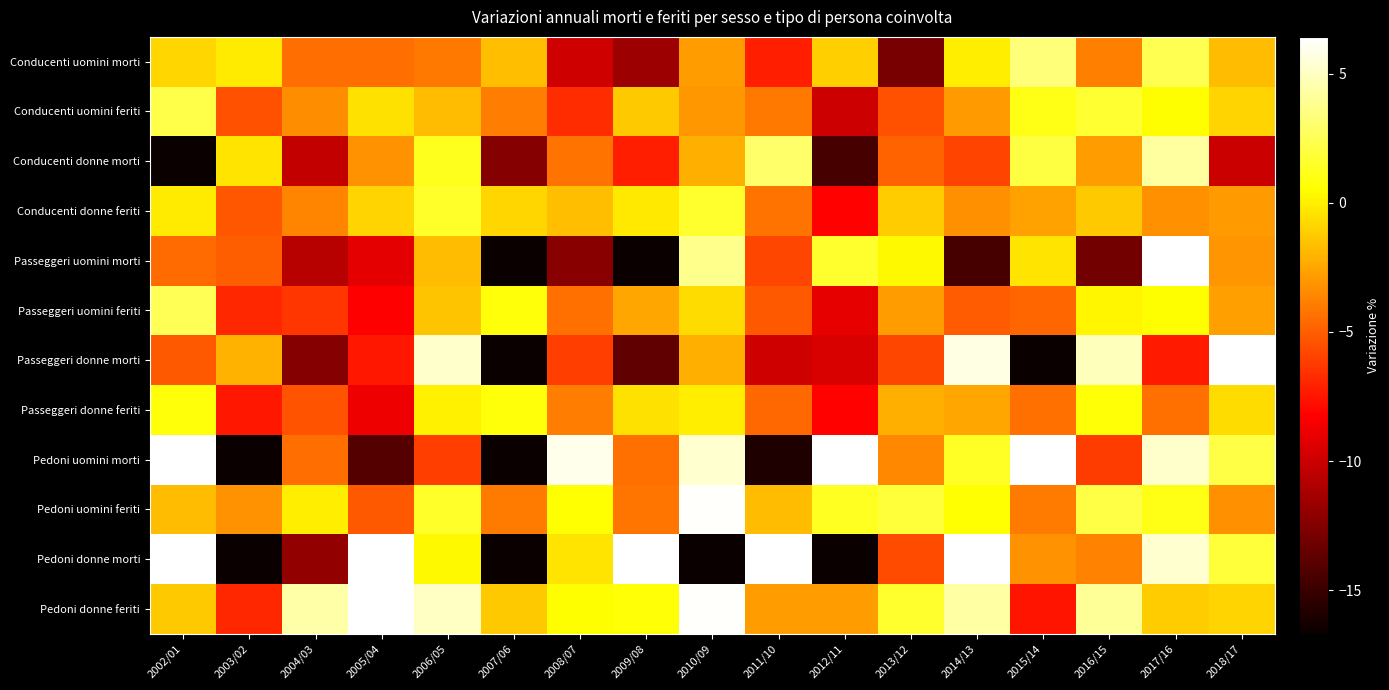

Reading right to left, list all the values displayed in this chart.

Conducenti uomini morti: 2018/17=-1.7	2017/16=2.4	2016/15=-3.9	2015/14=3.3	2014/13=0.0	2013/12=-12.8	2012/11=-1.1	2011/10=-7.1	2010/09=-2.9	2009/08=-11.6	2008/07=-9.9	2007/06=-1.7	2006/05=-4.1	2005/04=-4.4	2004/03=-4.5	2003/02=-0.2	2002/01=-0.8
Conducenti uomini feriti: 2018/17=-0.9	2017/16=0.5	2016/15=1.7	2015/14=1.1	2014/13=-2.9	2013/12=-5.4	2012/11=-10.0	2011/10=-4.1	2010/09=-3.0	2009/08=-1.3	2008/07=-6.7	2007/06=-3.9	2006/05=-1.8	2005/04=-0.4	2004/03=-3.4	2003/02=-5.4	2002/01=2.2
Conducenti donne morti: 2018/17=-10.0	2017/16=4.2	2016/15=-2.8	2015/14=2.1	2014/13=-5.9	2013/12=-4.8	2012/11=-14.6	2011/10=2.9	2010/09=-2.2	2009/08=-7.1	2008/07=-4.3	2007/06=-12.4	2006/05=1.3	2005/04=-3.2	2004/03=-10.3	2003/02=-0.4	2002/01=-30.8
Conducenti donne feriti: 2018/17=-2.9	2017/16=-3.3	2016/15=-1.3	2015/14=-2.7	2014/13=-3.3	2013/12=-1.2	2012/11=-8.2	2011/10=-4.3	2010/09=1.6	2009/08=-0.2	2008/07=-1.7	2007/06=-0.8	2006/05=1.5	2005/04=-1.0	2004/03=-3.6	2003/02=-5.2	2002/01=-0.1
Passeggeri uomini morti: 2018/17=-3.1	2017/16=9.8	2016/15=-13.0	2015/14=-0.4	2014/13=-14.6	2013/12=0.3	2012/11=1.6	2011/10=-5.8	2010/09=3.8	2009/08=-23.2	2008/07=-12.3	2007/06=-22.3	2006/05=-1.8	2005/04=-9.1	2004/03=-10.7	2003/02=-5.0	2002/01=-4.5
Passeggeri uomini feriti: 2018/17=-2.8	2017/16=0.5	2016/15=0.3	2015/14=-4.8	2014/13=-5.1	2013/12=-2.9	2012/11=-9.0	2011/10=-5.2	2010/09=-0.7	2009/08=-2.4	2008/07=-4.4	2007/06=0.7	2006/05=-1.5	2005/04=-8.2	2004/03=-6.4	2003/02=-6.9	2002/01=2.5
Passeggeri donne morti: 2018/17=6.4	2017/16=-7.3	2016/15=4.8	2015/14=-18.8	2014/13=5.8	2013/12=-5.8	2012/11=-9.5	2011/10=-9.8	2010/09=-2.2	2009/08=-13.7	2008/07=-6.0	2007/06=-29.5	2006/05=5.2	2005/04=-7.4	2004/03=-12.4	2003/02=-2.1	2002/01=-5.2
Passeggeri donne feriti: 2018/17=-0.7	2017/16=-4.3	2016/15=0.7	2015/14=-4.4	2014/13=-2.5	2013/12=-2.2	2012/11=-8.2	2011/10=-4.6	2010/09=-0.1	2009/08=-0.5	2008/07=-3.9	2007/06=0.8	2006/05=0.1	2005/04=-8.8	2004/03=-5.3	2003/02=-7.4	2002/01=0.8
Pedoni uomini morti: 2018/17=2.1	2017/16=5.2	2016/15=-6.2	2015/14=8.7	2014/13=1.4	2013/12=-3.6	2012/11=9.3	2011/10=-15.9	2010/09=5.3	2009/08=-4.3	2008/07=5.9	2007/06=-16.8	2006/05=-6.1	2005/04=-14.1	2004/03=-4.5	2003/02=-25.9	2002/01=19.8
Pedoni uomini feriti: 2018/17=-3.3	2017/16=1.1	2016/15=2.1	2015/14=-4.0	2014/13=0.6	2013/12=1.8	2012/11=1.4	2011/10=-1.7	2010/09=6.3	2009/08=-4.1	2008/07=0.6	2007/06=-4.0	2006/05=1.5	2005/04=-5.2	2004/03=-0.1	2003/02=-3.2	2002/01=-1.8
Pedoni donne morti: 2018/17=1.8	2017/16=5.3	2016/15=-3.7	2015/14=-3.2	2014/13=11.0	2013/12=-5.7	2012/11=-17.2	2011/10=13.8	2010/09=-22.7	2009/08=14.1	2008/07=-0.4	2007/06=-17.9	2006/05=0.3	2005/04=21.0	2004/03=-12.0	2003/02=-34.4	2002/01=17.1
Pedoni donne feriti: 2018/17=-0.9	2017/16=-1.2	2016/15=4.0	2015/14=-7.6	2014/13=4.3	2013/12=1.6	2012/11=-2.9	2011/10=-2.8	2010/09=6.3	2009/08=0.7	2008/07=0.5	2007/06=-1.3	2006/05=5.0	2005/04=9.7	2004/03=4.4	2003/02=-6.9	2002/01=-1.3